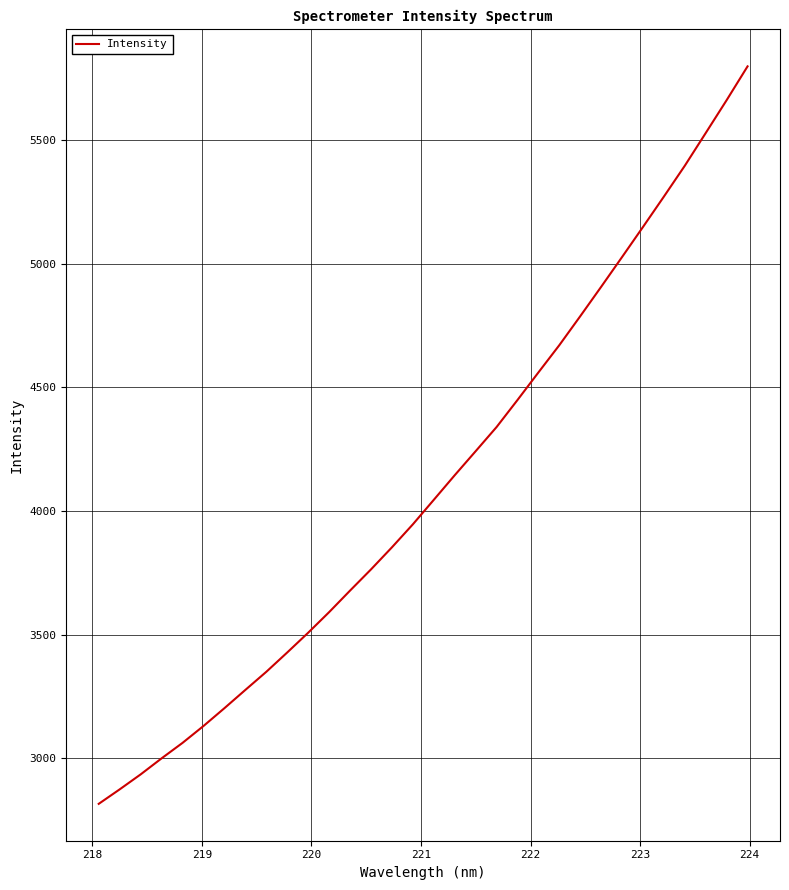

What is the maximum value shown in the chart?

5799.2